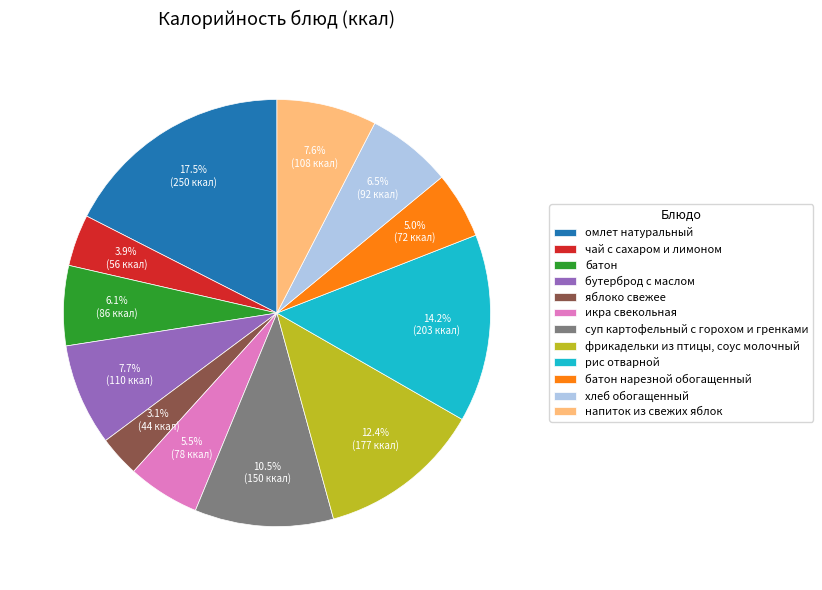

To the nearest percent, what is the combined percentage of батон нарезной обогащенный and яблоко свежее?

8%